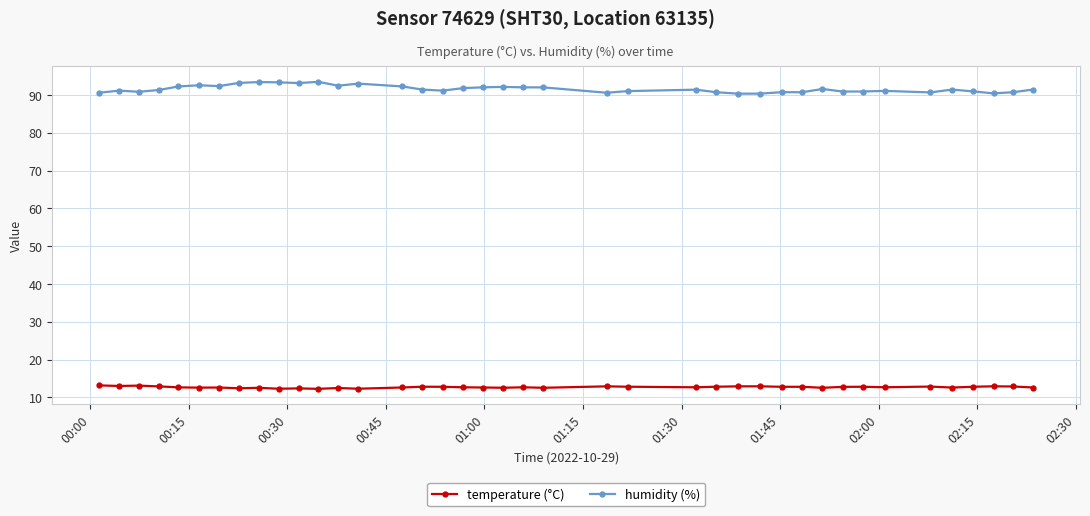

True or false: temperature (°C) has more than 2 interior local peaks.

True